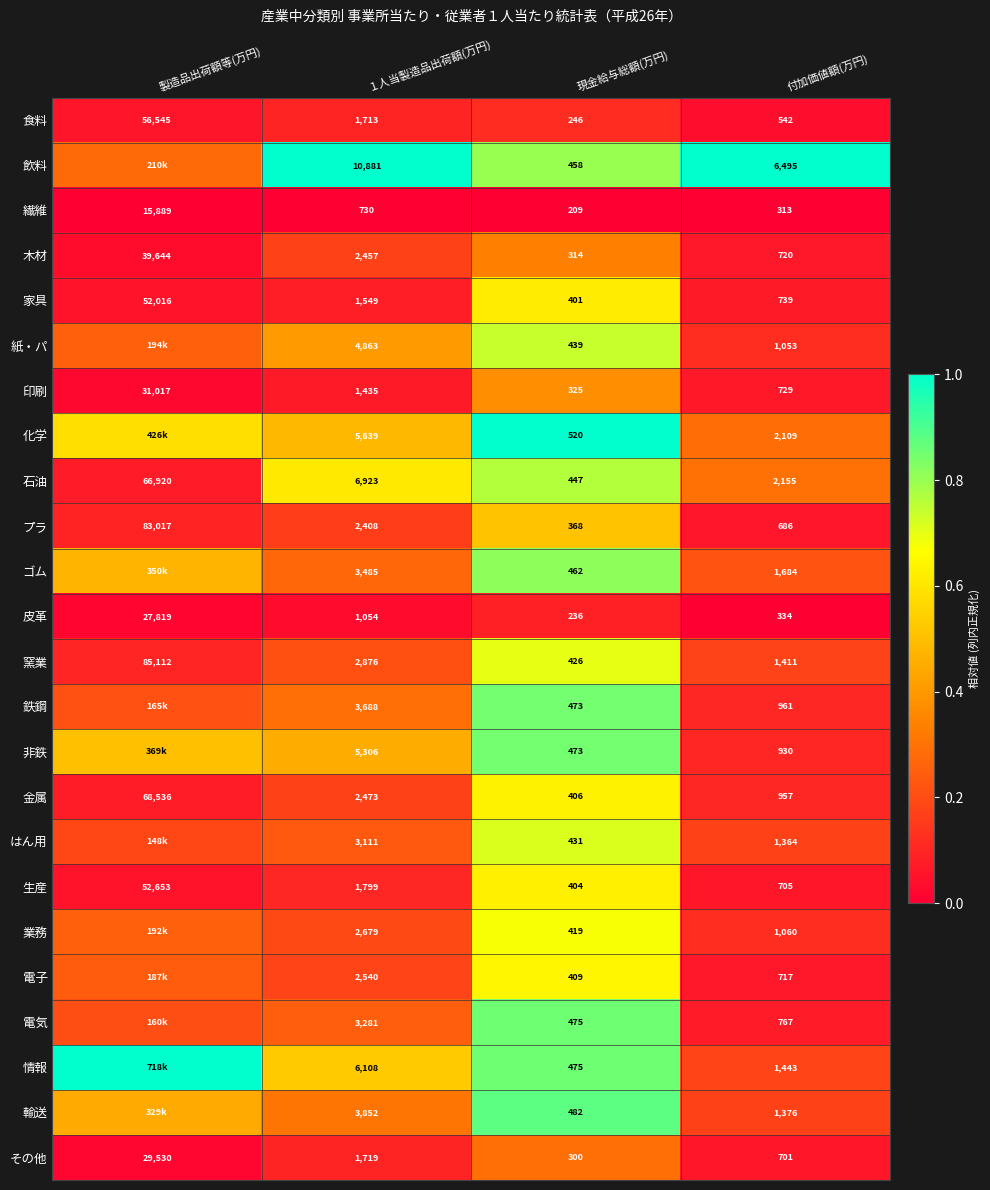

At １人当製造品出荷額(万円), list the series in order from smallest to largest.

繊維, 皮革, 印刷, 家具, 食料, その他, 生産, プラ, 木材, 金属, 電子, 業務, 窯業, はん用, 電気, ゴム, 鉄鋼, 輸送, 紙・パ, 非鉄, 化学, 情報, 石油, 飲料